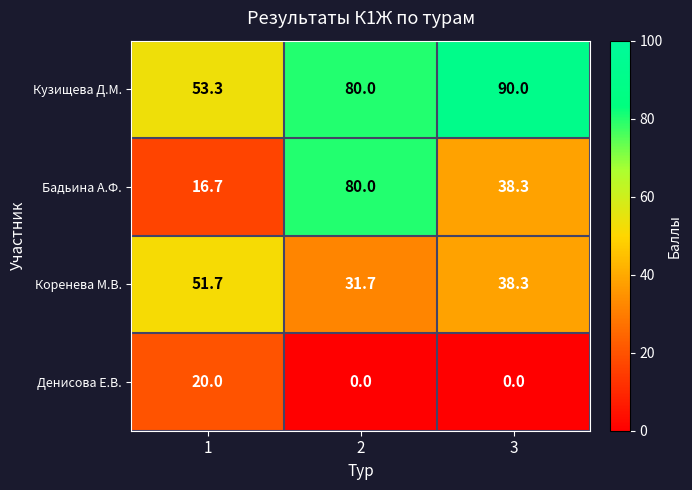

What is the difference between the Денисова Е.В. values at 3 and 1?

20.0